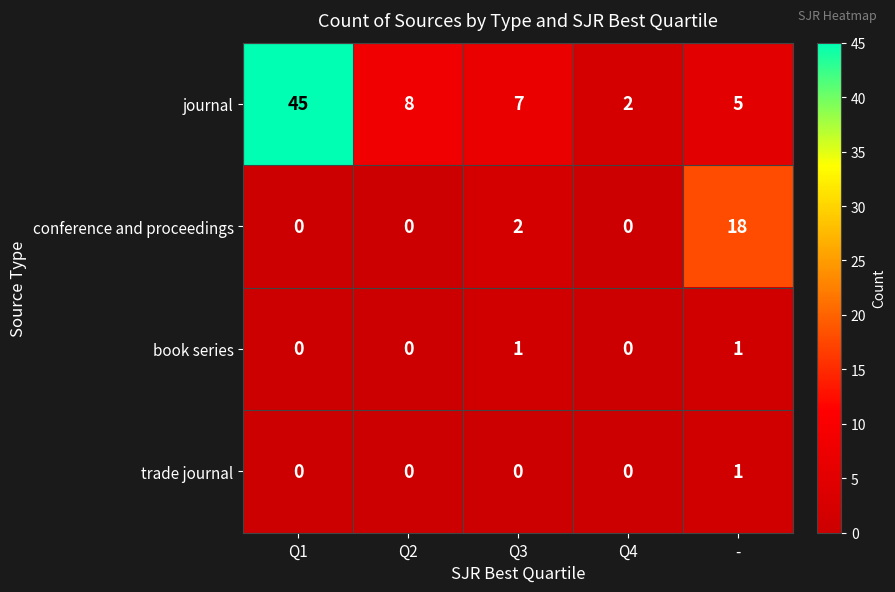

Which series has the largest range (max minus min)?

journal